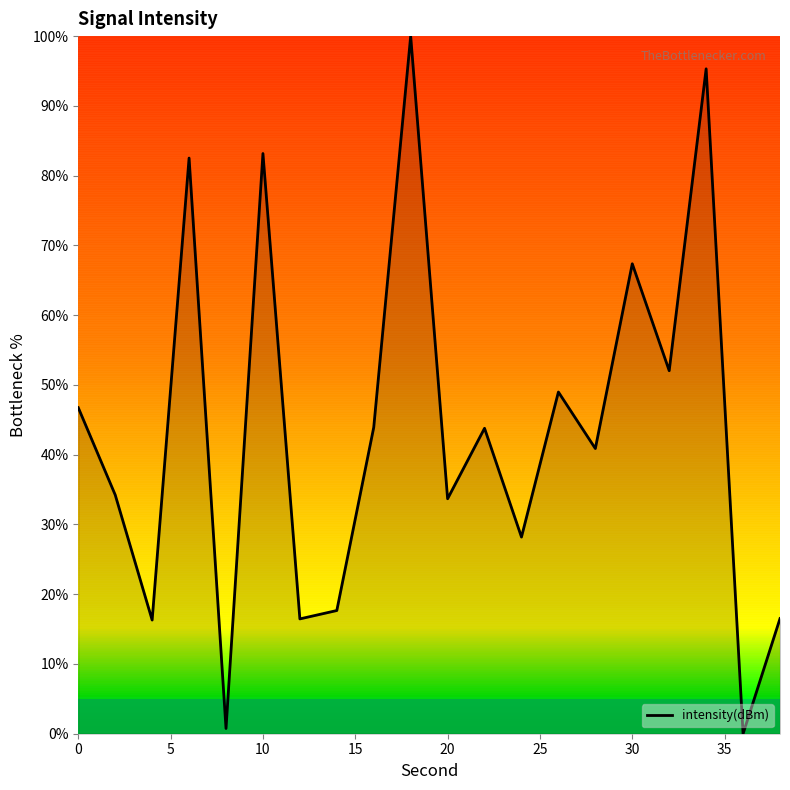

How many lines are shown in the chart?

1